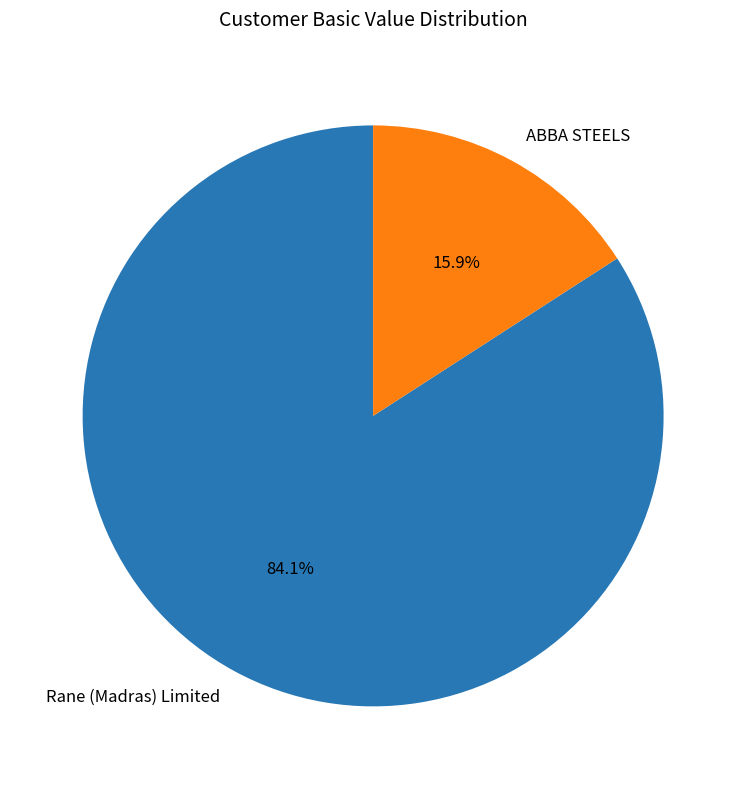

Is there any slice that represents more than half of the pie?

Yes